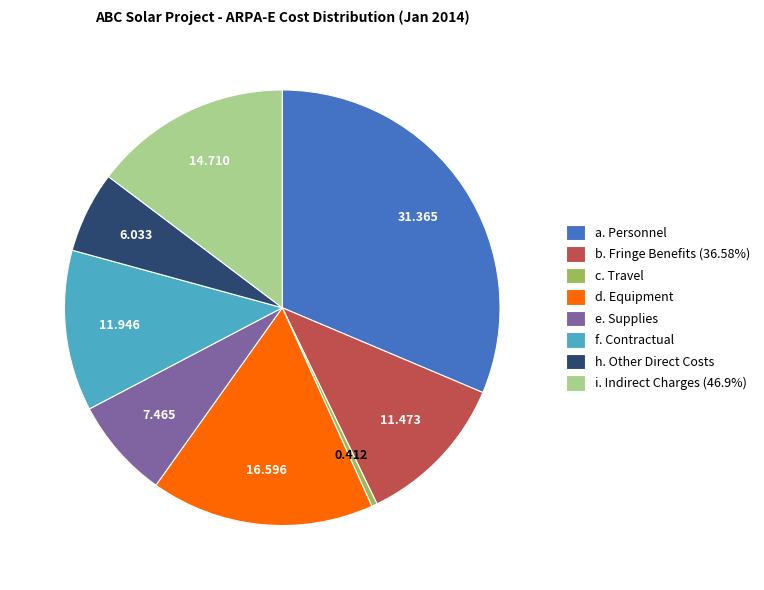

Which slice is the largest?

a. Personnel